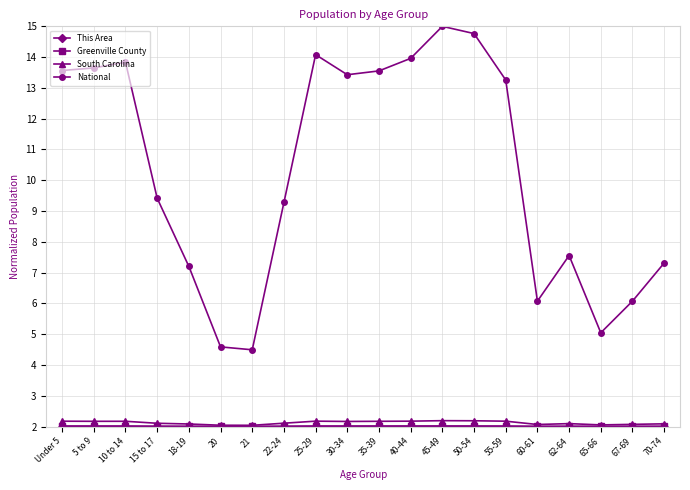

What is the difference between the second highest and second lowest values in the South Carolina series?

0.1